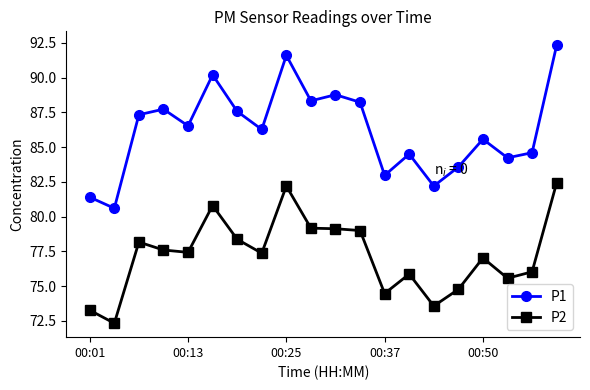

True or false: P2 and P1 cross at least once.

False